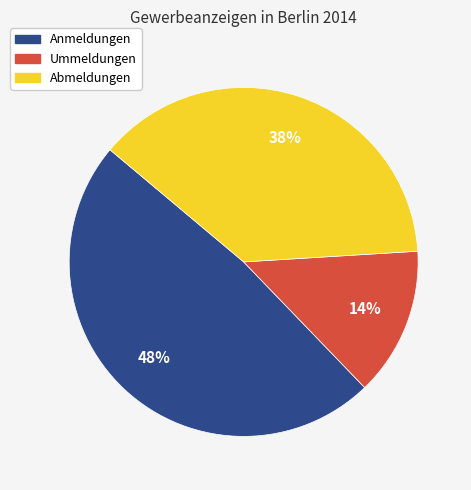

Between Abmeldungen and Anmeldungen, which is larger?

Anmeldungen